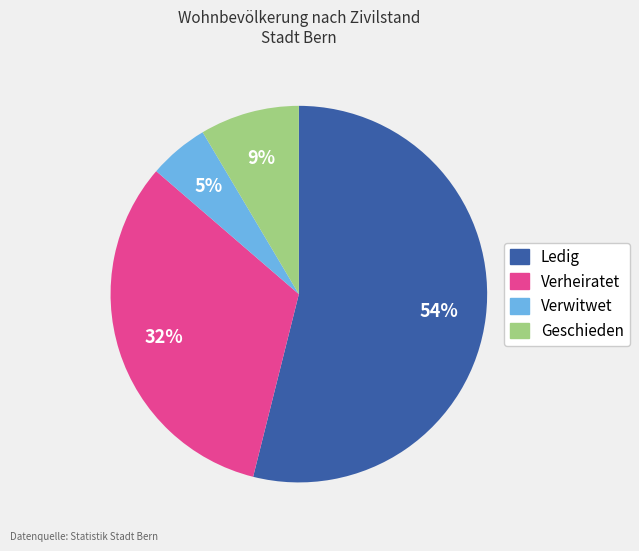

Which category has the smallest portion of the pie?

Verwitwet